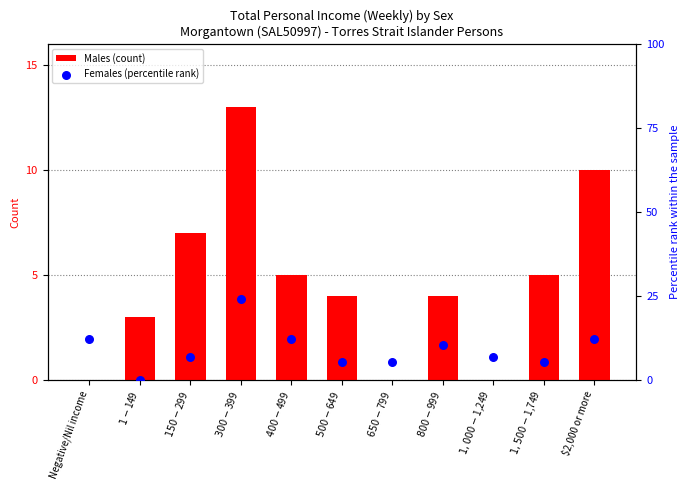

Which series has the largest total across all categories?

Females (percentile rank)